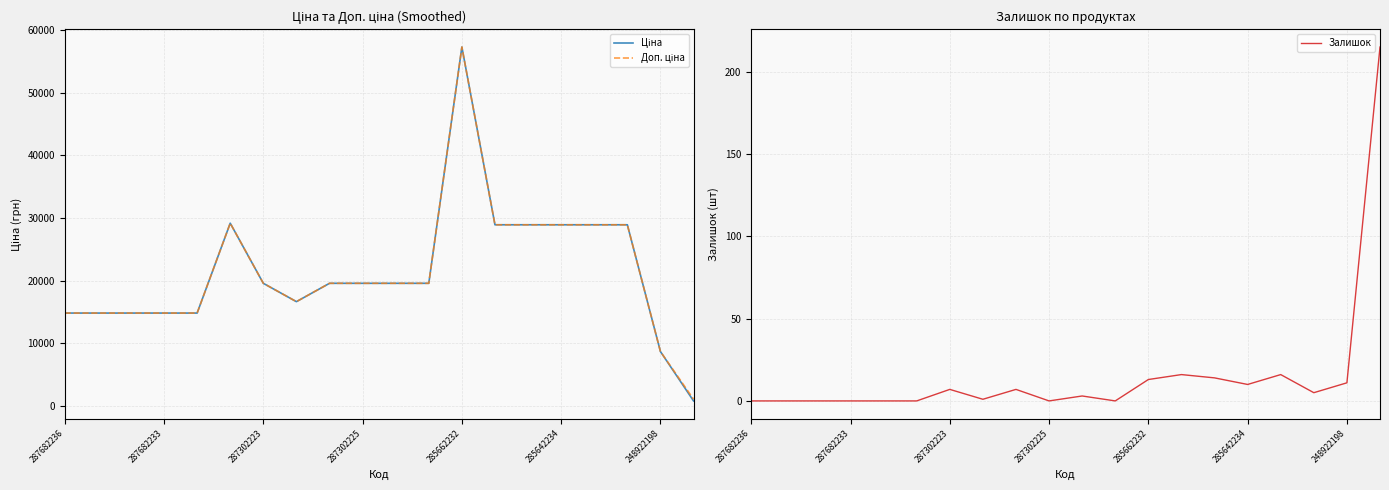

What is the maximum value for Залишок?

215